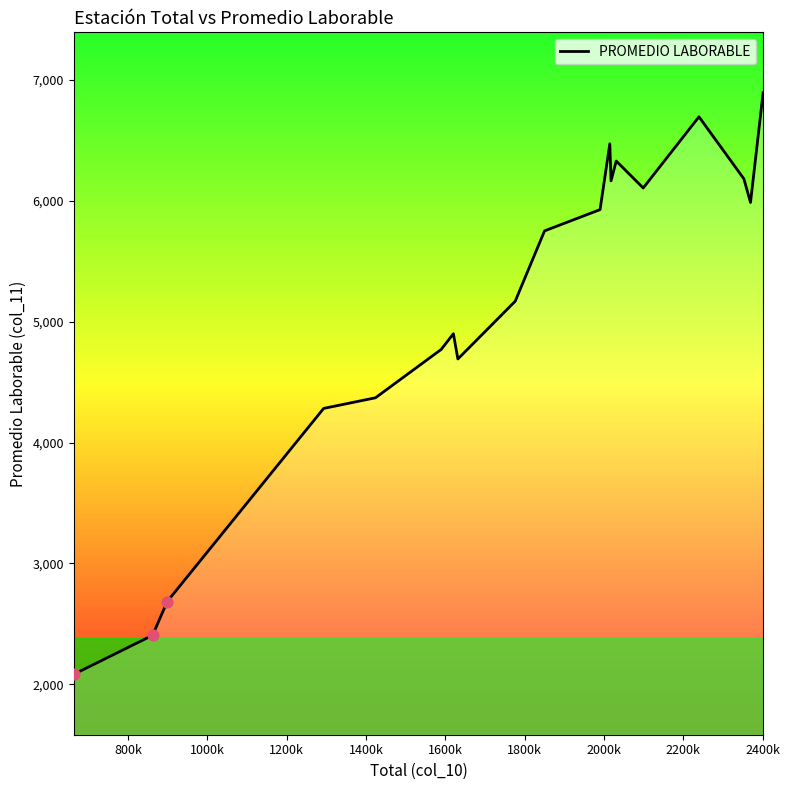

What is the smallest value displayed?

2082